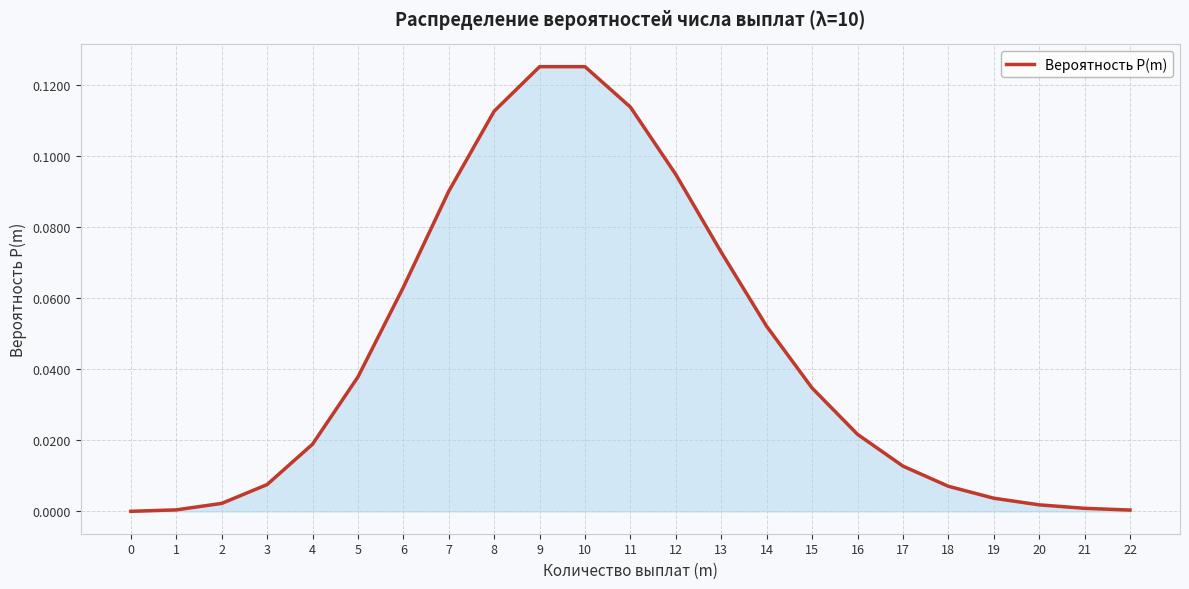

How many lines are shown in the chart?

1